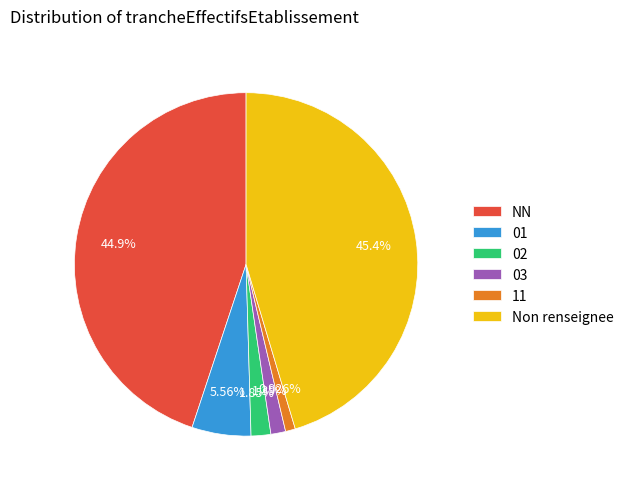

What is the total percentage of 02 and 11?

2.8%